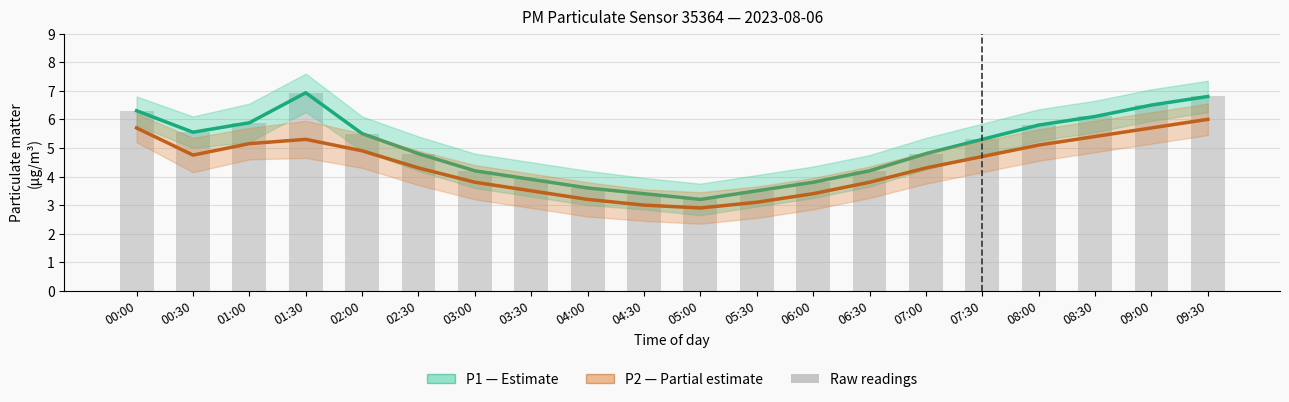

Is the value of P1 (PM10) at 04:30 greater than the value of P2 (PM2.5) at 03:30?

No